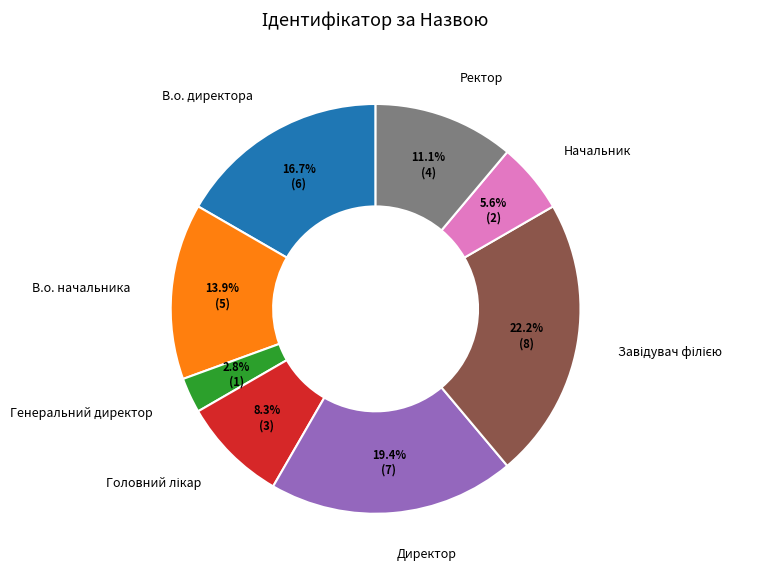

Is Начальник the majority of the pie?

No